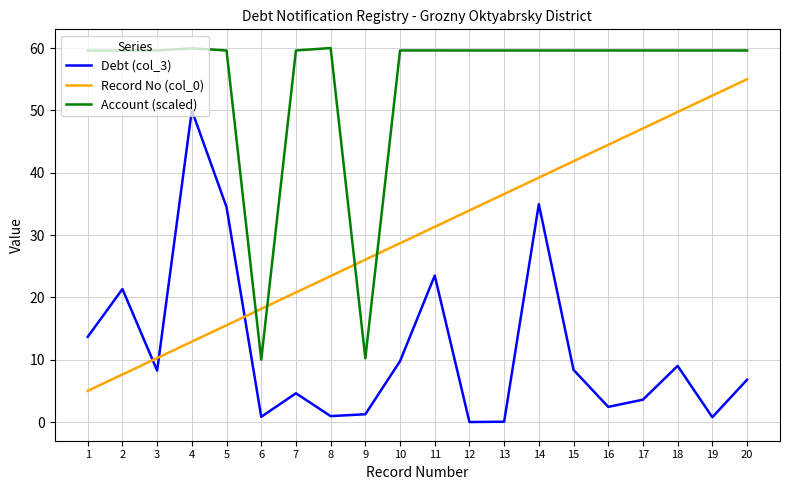

What is the difference between the highest and lowest values at 4?

47.1